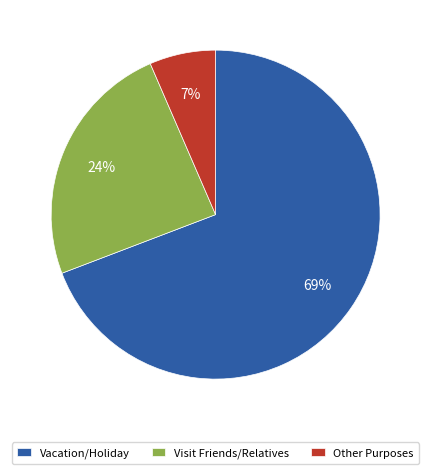

Does any single category account for the majority?

Yes